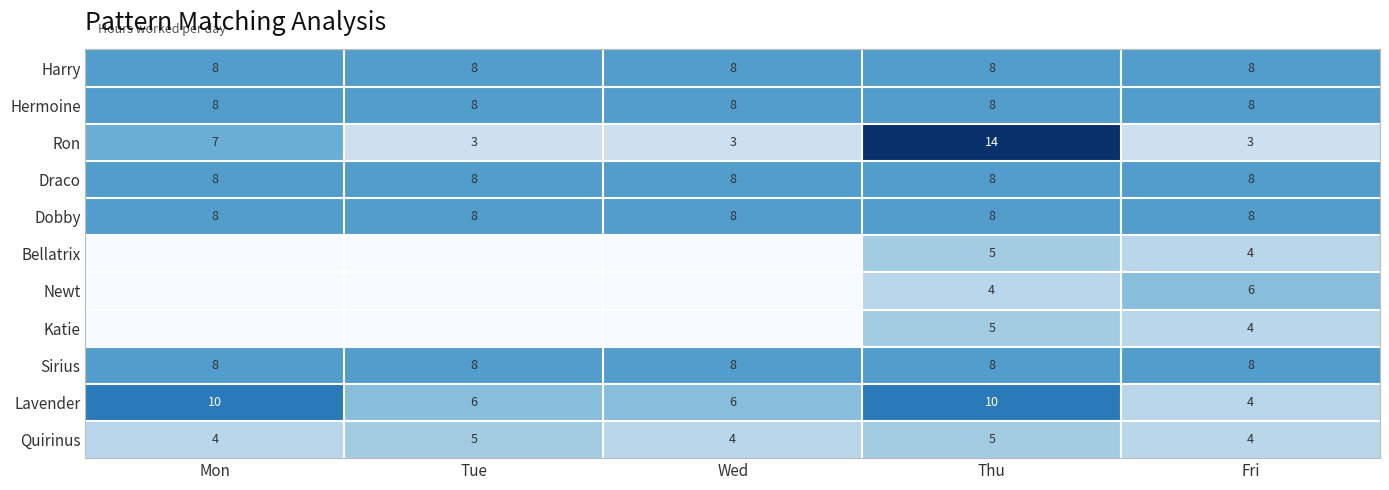

What is the maximum value shown in the chart?

14